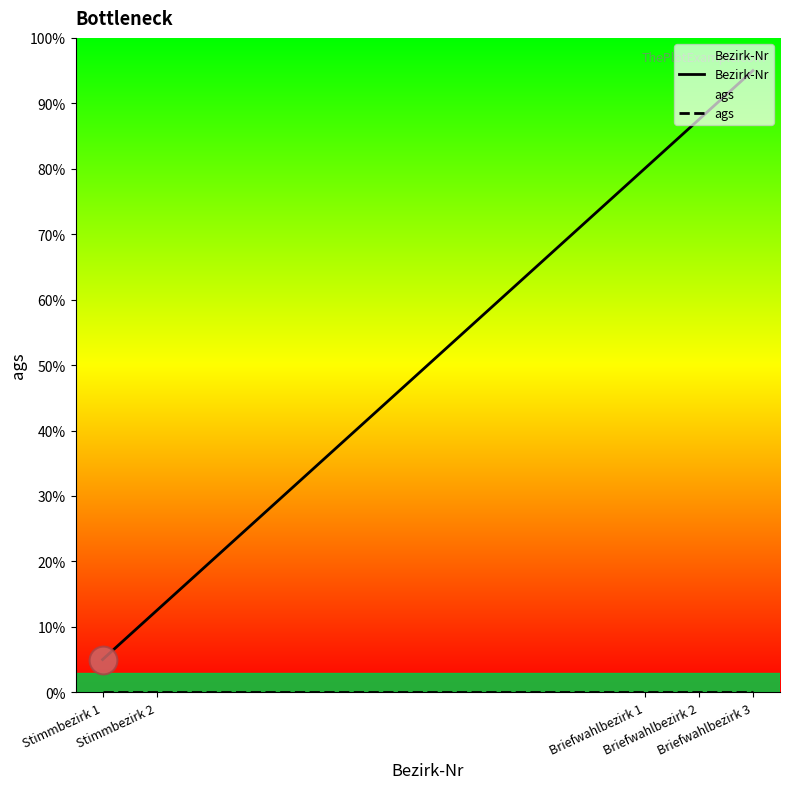

Is the value of Bezirk-Nr at Stimmbezirk 1 greater than the value of ags at Stimmbezirk 2?

Yes